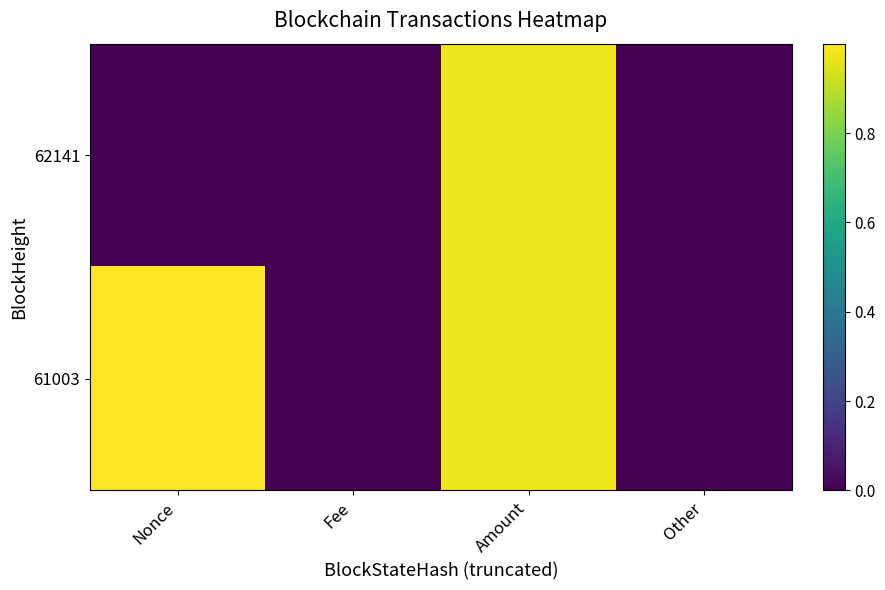

Reading left to right, extract all data points from this chart.

62141: Nonce=0.0	Fee=0.0	Amount=1.0	Other=0.0
61003: Nonce=1.0	Fee=0.0	Amount=1.0	Other=0.0